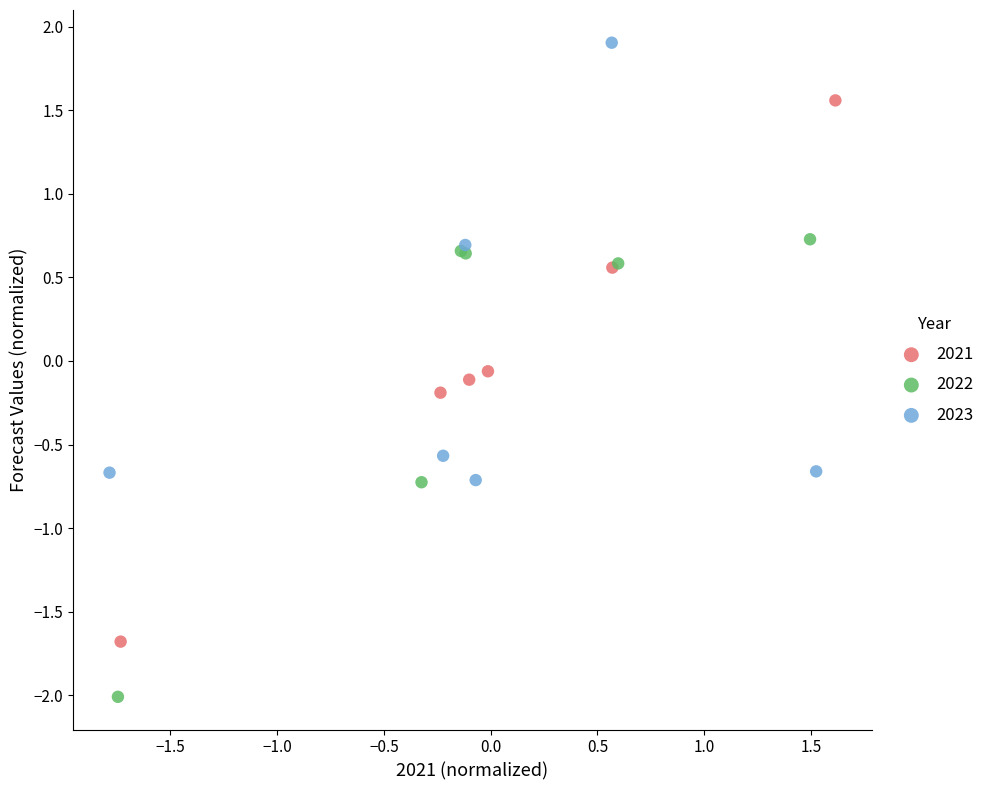

Which series reaches the minimum Y coordinate?

2022